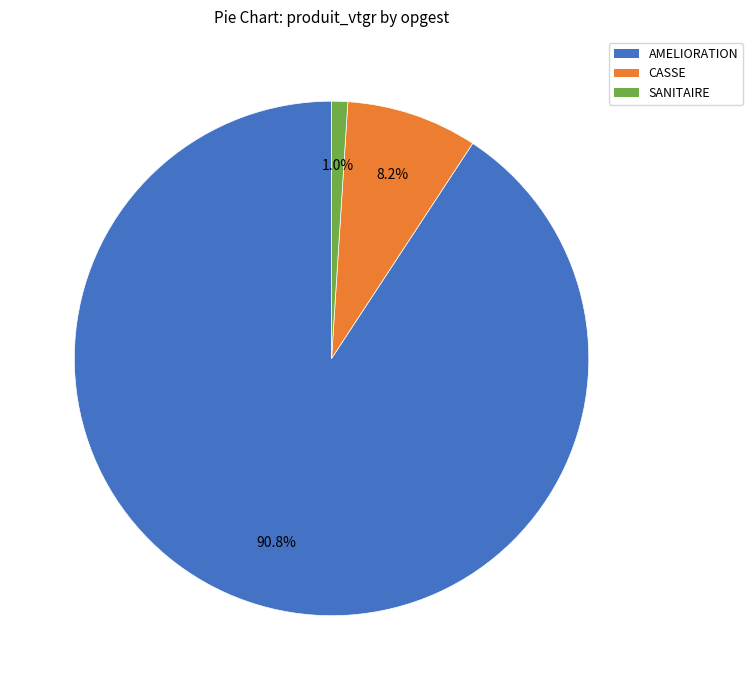

Rank the categories by value from lowest to highest.

SANITAIRE, CASSE, AMELIORATION